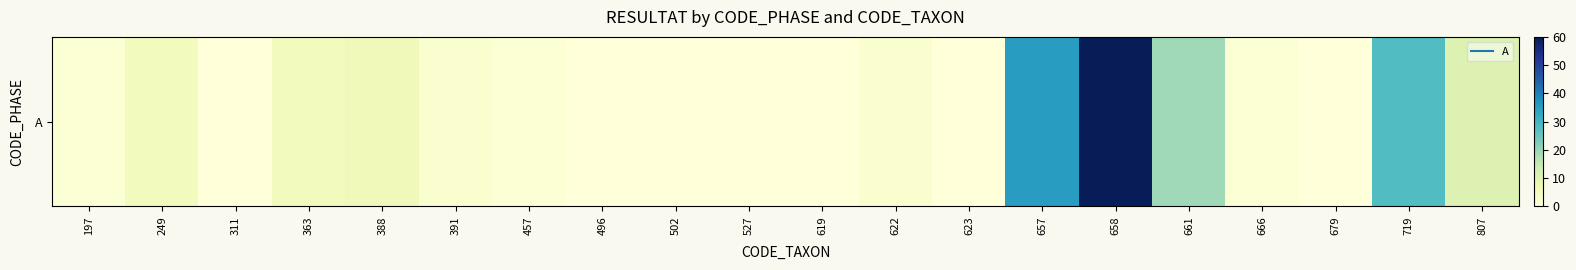

How many values are above zero?

13